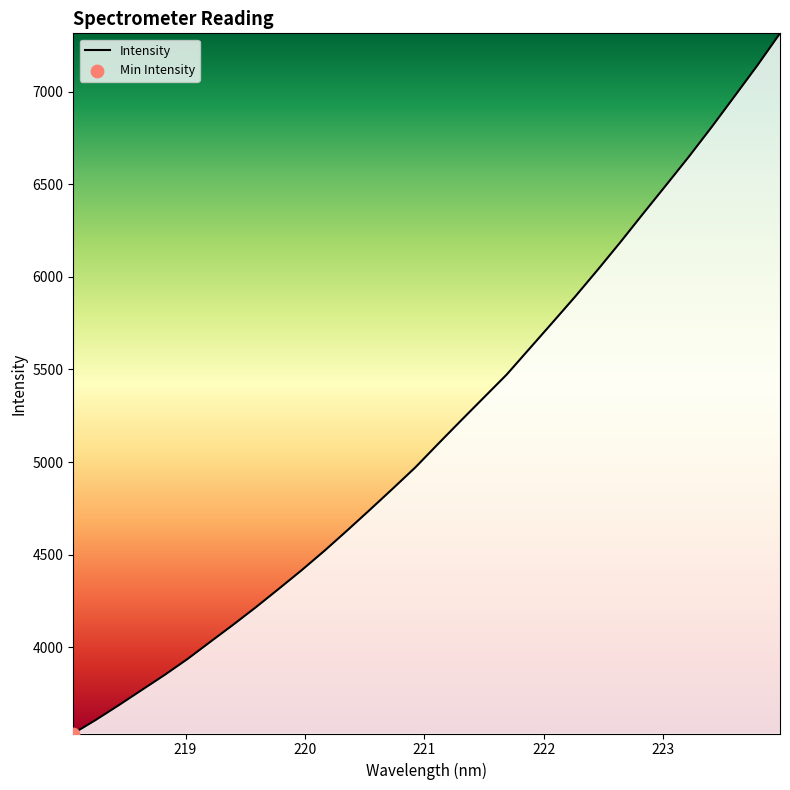

What is the difference between the maximum and minimum values?

3780.0